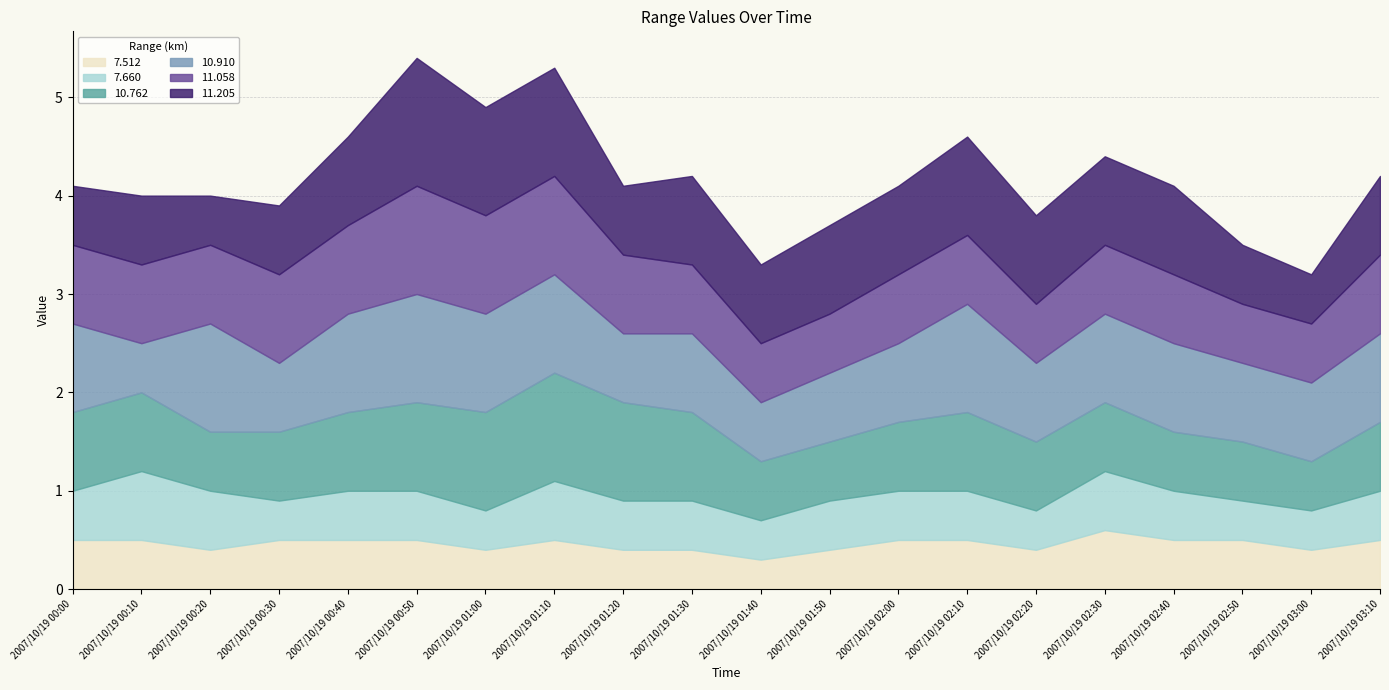

Reading left to right, list all the values displayed in this chart.

 7.512: 2007/10/19 00:00=0.5	2007/10/19 00:10=0.5	2007/10/19 00:20=0.4	2007/10/19 00:30=0.5	2007/10/19 00:40=0.5	2007/10/19 00:50=0.5	2007/10/19 01:00=0.4	2007/10/19 01:10=0.5	2007/10/19 01:20=0.4	2007/10/19 01:30=0.4	2007/10/19 01:40=0.3	2007/10/19 01:50=0.4	2007/10/19 02:00=0.5	2007/10/19 02:10=0.5	2007/10/19 02:20=0.4	2007/10/19 02:30=0.6	2007/10/19 02:40=0.5	2007/10/19 02:50=0.5	2007/10/19 03:00=0.4	2007/10/19 03:10=0.5
 7.660: 2007/10/19 00:00=0.5	2007/10/19 00:10=0.7	2007/10/19 00:20=0.6	2007/10/19 00:30=0.4	2007/10/19 00:40=0.5	2007/10/19 00:50=0.5	2007/10/19 01:00=0.4	2007/10/19 01:10=0.6	2007/10/19 01:20=0.5	2007/10/19 01:30=0.5	2007/10/19 01:40=0.4	2007/10/19 01:50=0.5	2007/10/19 02:00=0.5	2007/10/19 02:10=0.5	2007/10/19 02:20=0.4	2007/10/19 02:30=0.6	2007/10/19 02:40=0.5	2007/10/19 02:50=0.4	2007/10/19 03:00=0.4	2007/10/19 03:10=0.5
 10.762: 2007/10/19 00:00=0.8	2007/10/19 00:10=0.8	2007/10/19 00:20=0.6	2007/10/19 00:30=0.7	2007/10/19 00:40=0.8	2007/10/19 00:50=0.9	2007/10/19 01:00=1.0	2007/10/19 01:10=1.1	2007/10/19 01:20=1.0	2007/10/19 01:30=0.9	2007/10/19 01:40=0.6	2007/10/19 01:50=0.6	2007/10/19 02:00=0.7	2007/10/19 02:10=0.8	2007/10/19 02:20=0.7	2007/10/19 02:30=0.7	2007/10/19 02:40=0.6	2007/10/19 02:50=0.6	2007/10/19 03:00=0.5	2007/10/19 03:10=0.7
 10.910: 2007/10/19 00:00=0.9	2007/10/19 00:10=0.5	2007/10/19 00:20=1.1	2007/10/19 00:30=0.7	2007/10/19 00:40=1.0	2007/10/19 00:50=1.1	2007/10/19 01:00=1.0	2007/10/19 01:10=1.0	2007/10/19 01:20=0.7	2007/10/19 01:30=0.8	2007/10/19 01:40=0.6	2007/10/19 01:50=0.7	2007/10/19 02:00=0.8	2007/10/19 02:10=1.1	2007/10/19 02:20=0.8	2007/10/19 02:30=0.9	2007/10/19 02:40=0.9	2007/10/19 02:50=0.8	2007/10/19 03:00=0.8	2007/10/19 03:10=0.9
 11.058: 2007/10/19 00:00=0.8	2007/10/19 00:10=0.8	2007/10/19 00:20=0.8	2007/10/19 00:30=0.9	2007/10/19 00:40=0.9	2007/10/19 00:50=1.1	2007/10/19 01:00=1.0	2007/10/19 01:10=1.0	2007/10/19 01:20=0.8	2007/10/19 01:30=0.7	2007/10/19 01:40=0.6	2007/10/19 01:50=0.6	2007/10/19 02:00=0.7	2007/10/19 02:10=0.7	2007/10/19 02:20=0.6	2007/10/19 02:30=0.7	2007/10/19 02:40=0.7	2007/10/19 02:50=0.6	2007/10/19 03:00=0.6	2007/10/19 03:10=0.8
 11.205: 2007/10/19 00:00=0.6	2007/10/19 00:10=0.7	2007/10/19 00:20=0.5	2007/10/19 00:30=0.7	2007/10/19 00:40=0.9	2007/10/19 00:50=1.3	2007/10/19 01:00=1.1	2007/10/19 01:10=1.1	2007/10/19 01:20=0.7	2007/10/19 01:30=0.9	2007/10/19 01:40=0.8	2007/10/19 01:50=0.9	2007/10/19 02:00=0.9	2007/10/19 02:10=1.0	2007/10/19 02:20=0.9	2007/10/19 02:30=0.9	2007/10/19 02:40=0.9	2007/10/19 02:50=0.6	2007/10/19 03:00=0.5	2007/10/19 03:10=0.8